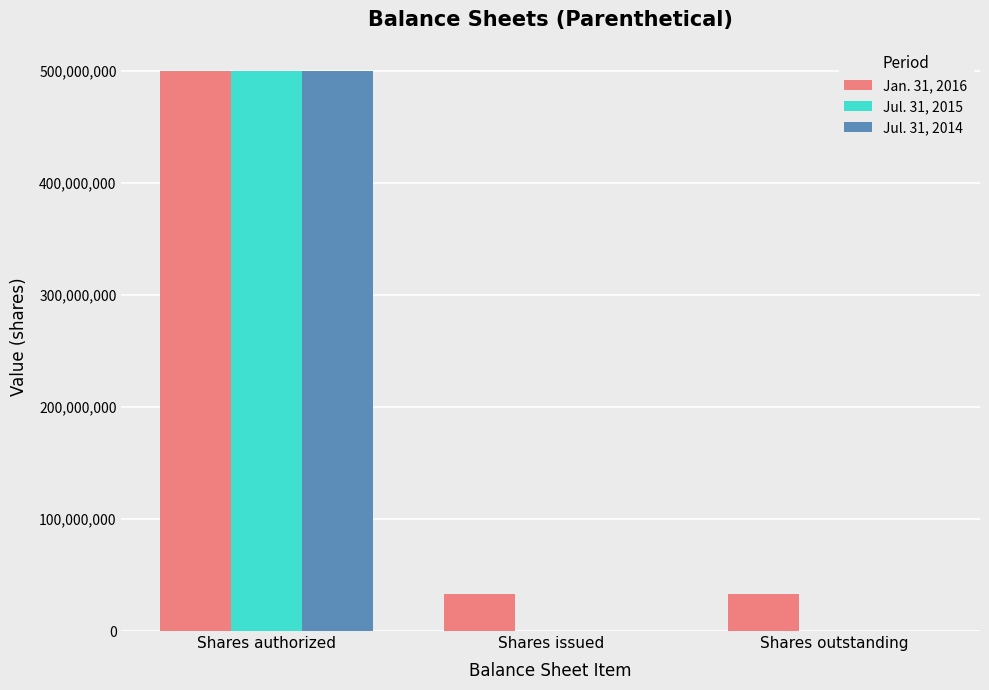

Reading left to right, extract all data points from this chart.

Jan. 31, 2016: Shares authorized=500000000	Shares issued=33125645	Shares outstanding=33125645
Jul. 31, 2015: Shares authorized=500000000	Shares issued=225525	Shares outstanding=225525
Jul. 31, 2014: Shares authorized=500000000	Shares issued=225525	Shares outstanding=225525